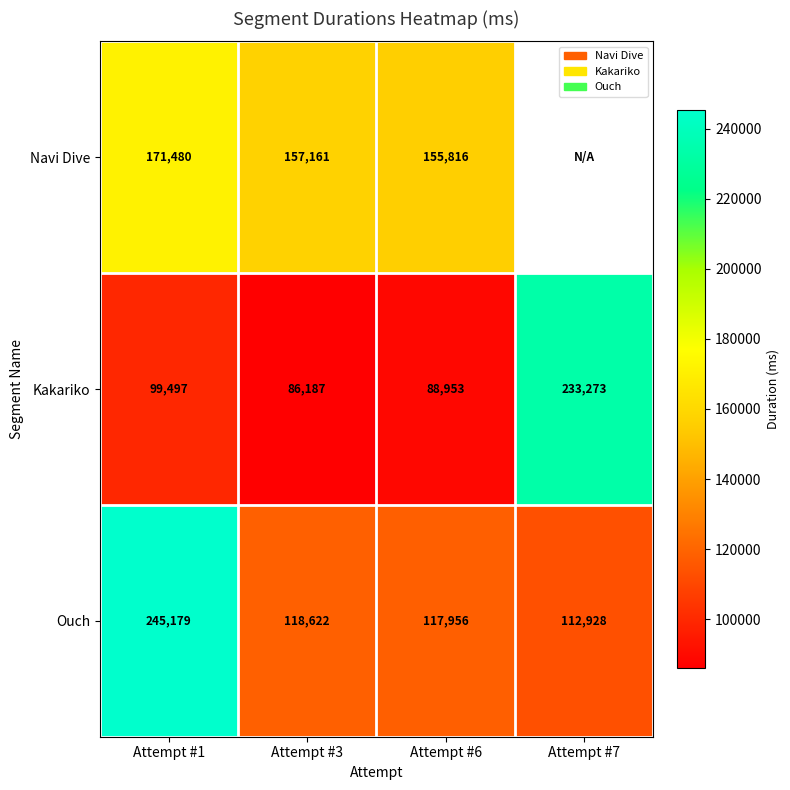

The value of Kakariko at Attempt #6 is 24021. True or false?

False